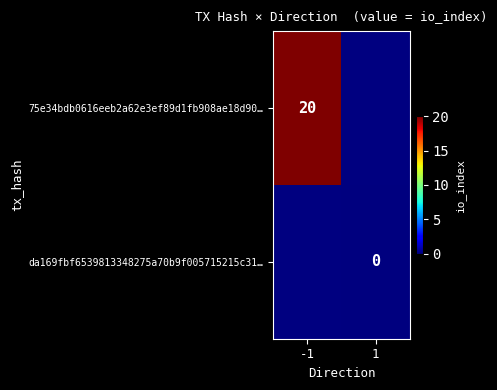

At how many categories does at least one series exceed 7?

1